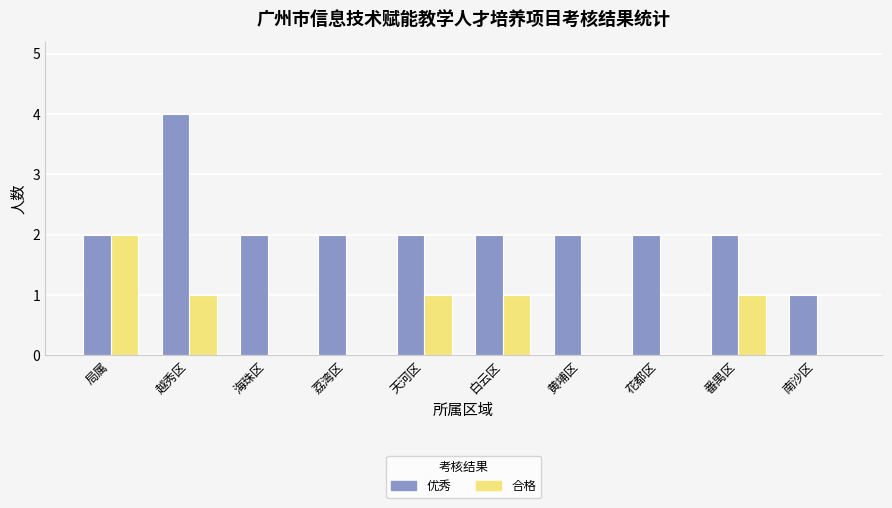

Which series has the largest total across all categories?

优秀